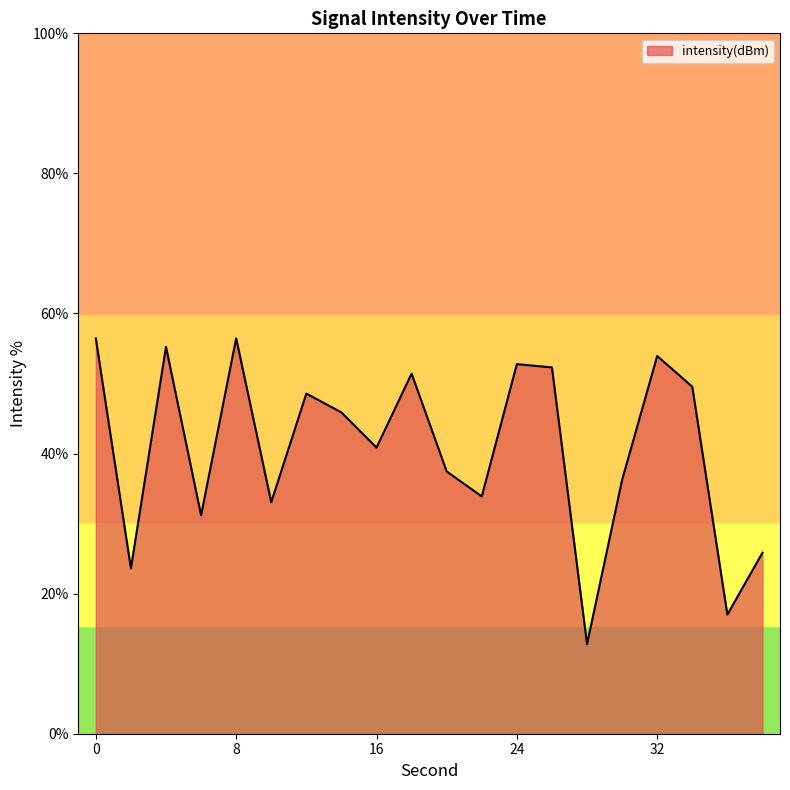

What is the greatest value displayed?

56.5